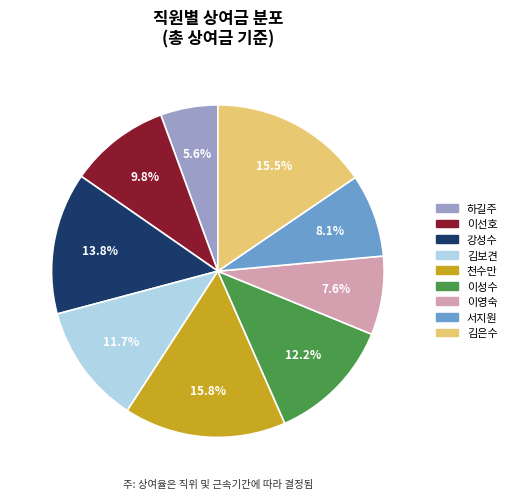

Does 이선호 account for over 50% of the chart?

No